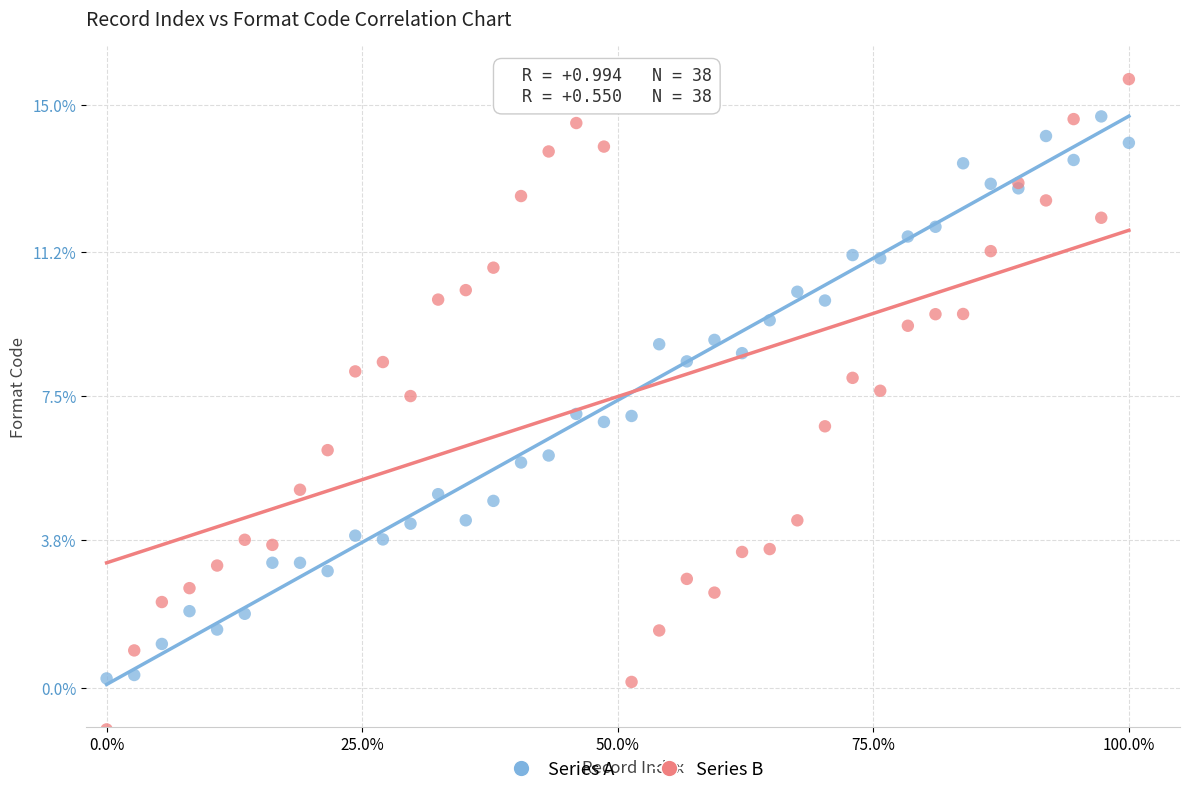

Which series contains the highest Y value?

Series B